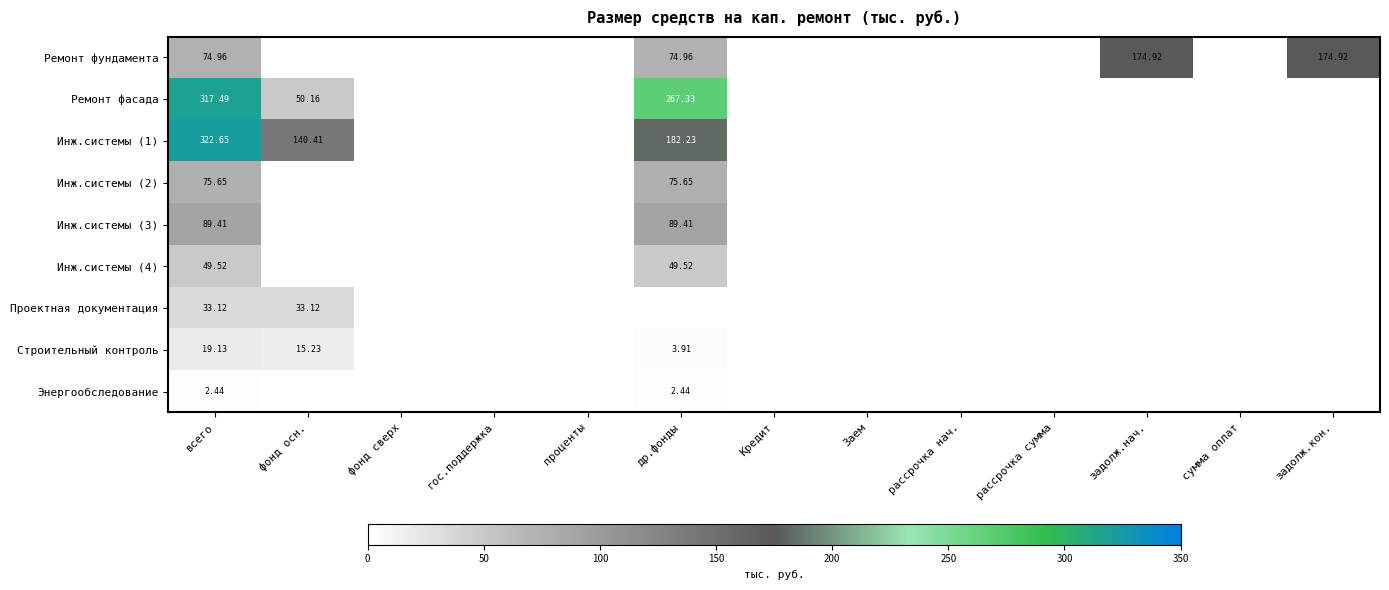

How many distinct data groups are displayed?

9